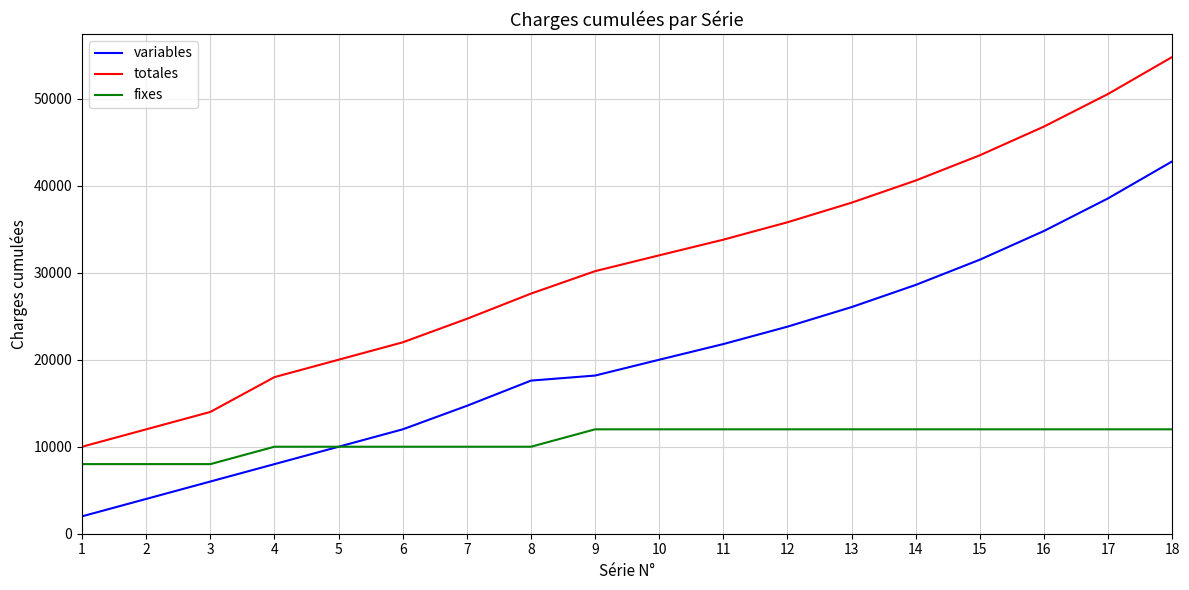

Between 2 and 7, which series saw the biggest shift?

totales